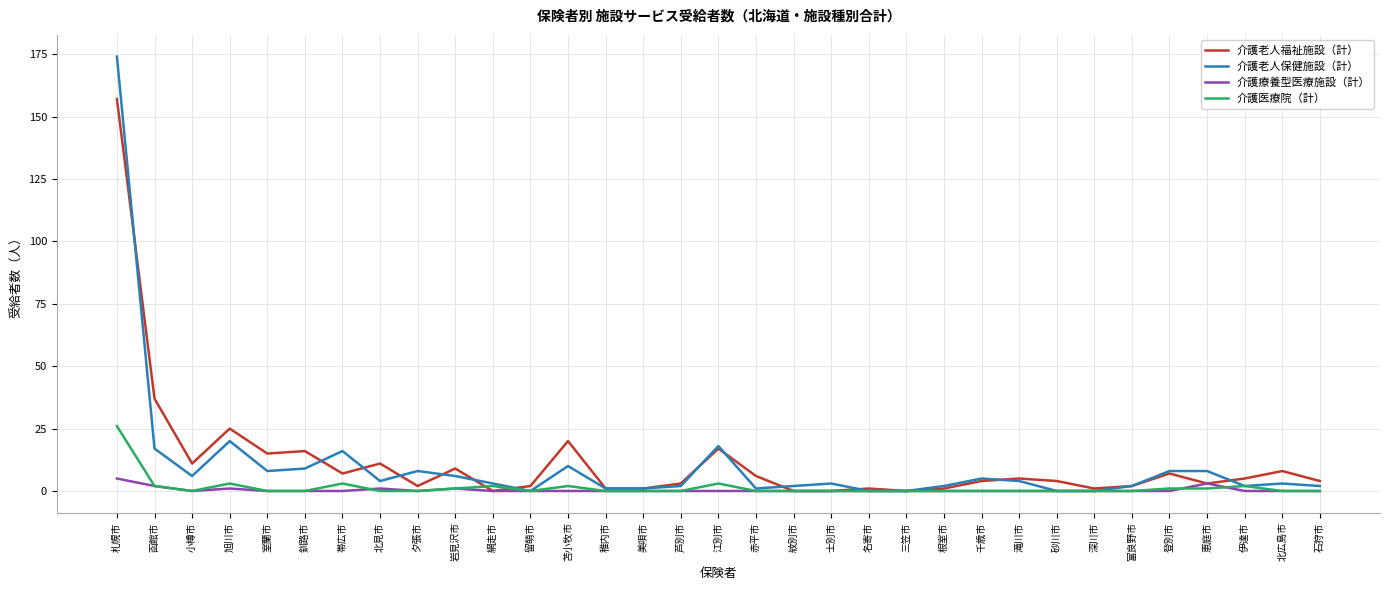

What is the sum of all 介護老人保健施設（計） values?

345